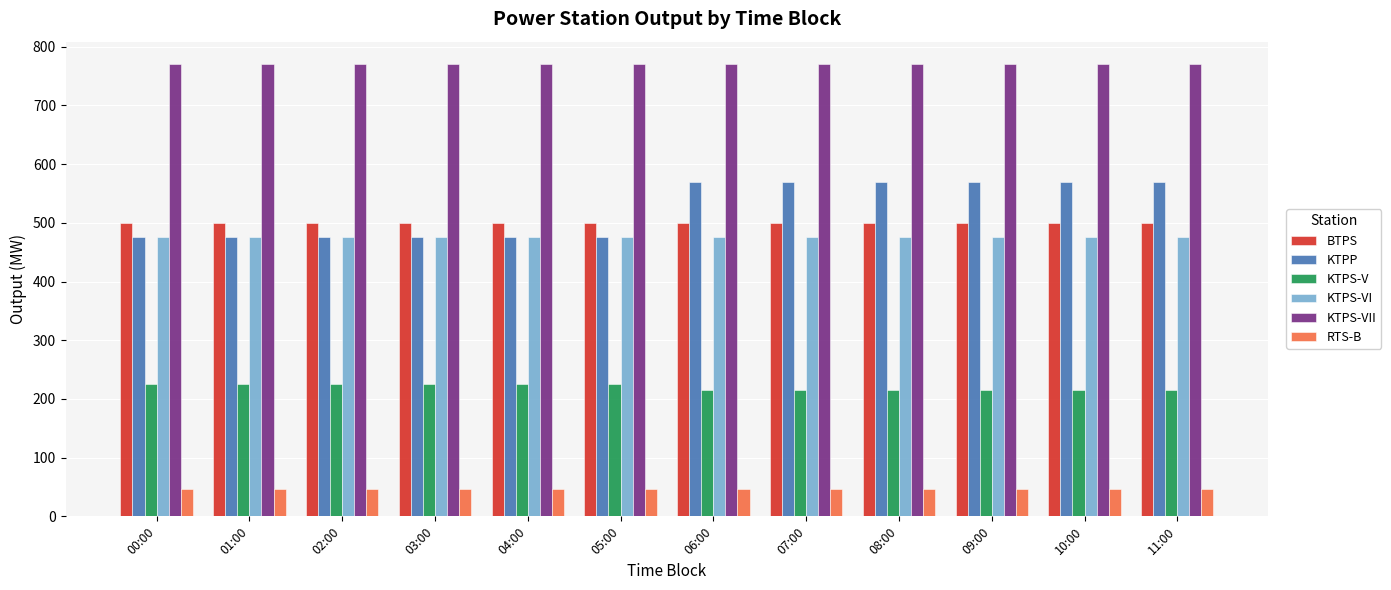

How many categories are shown in the chart?

12